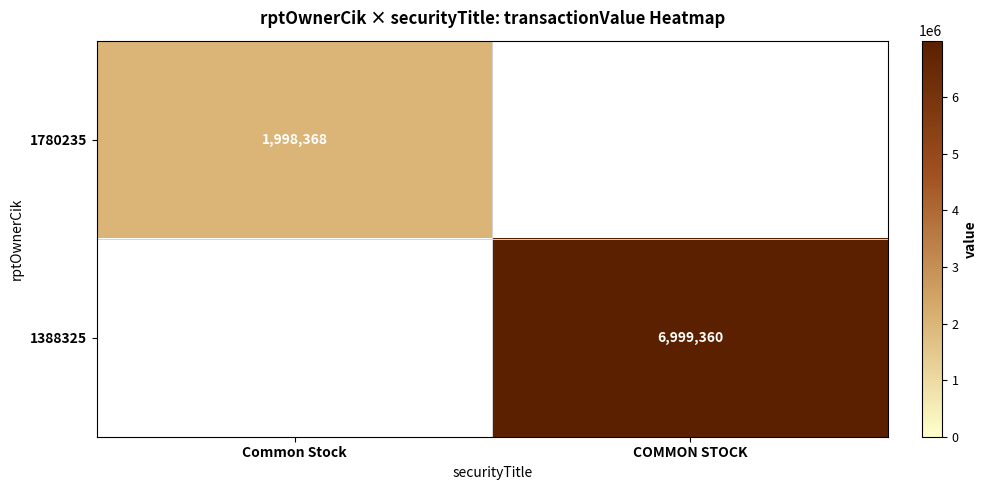

Is the value of 1780235 at Common Stock greater than the value of 1388325 at COMMON STOCK?

No